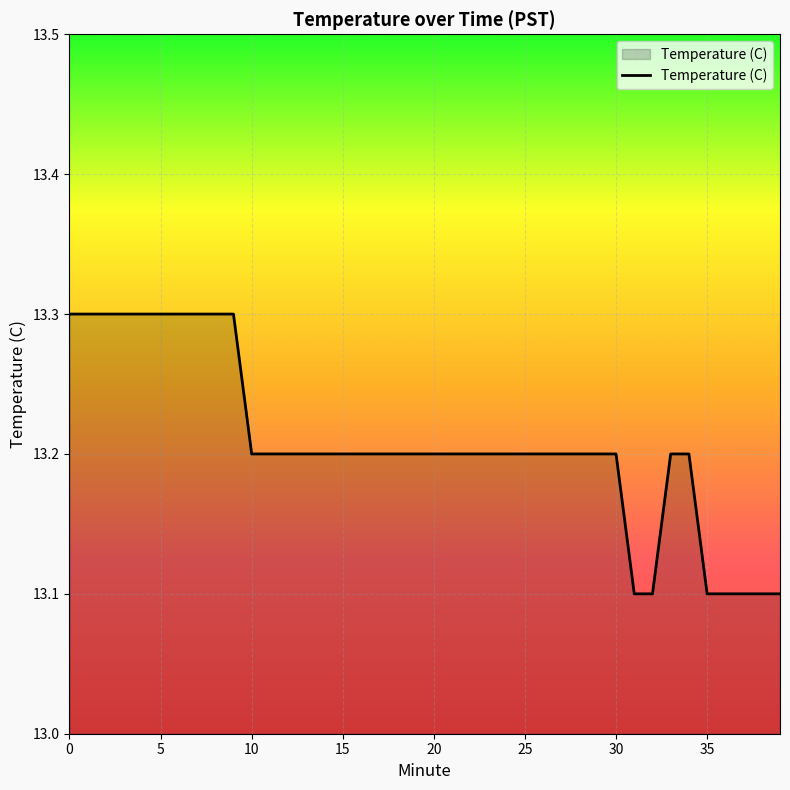

What is the smallest value displayed?

13.1